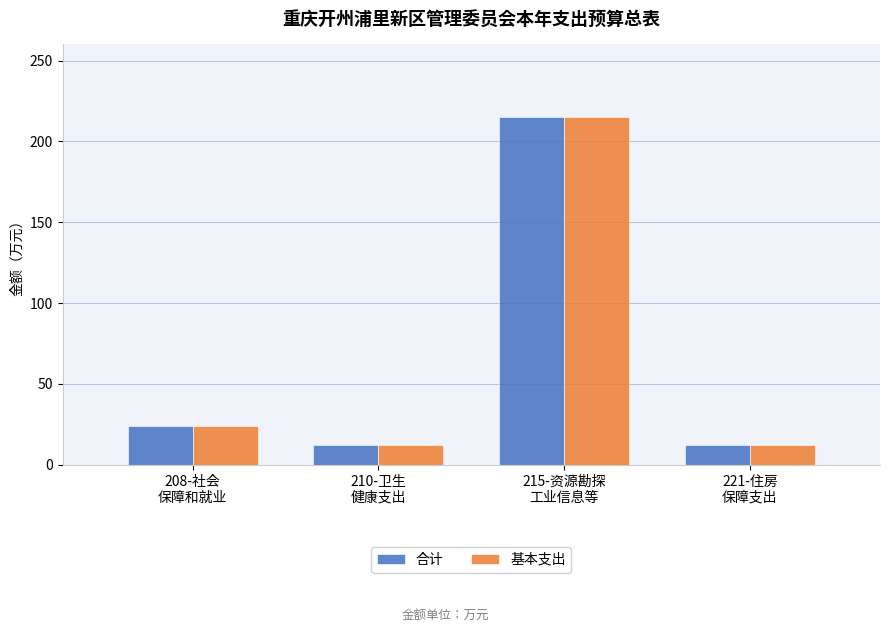

What is the sum of all 基本支出 values?

263.2